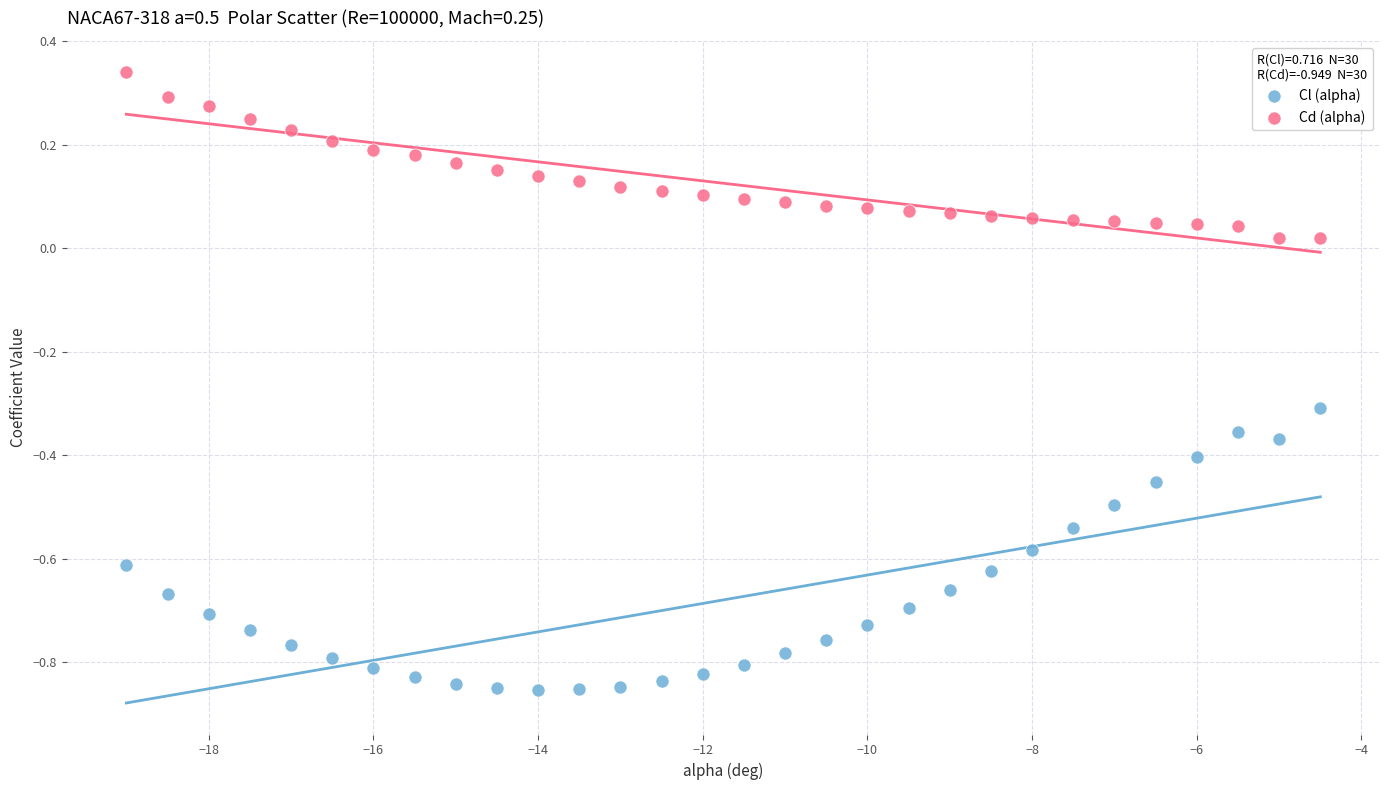

Which series reaches the minimum Y coordinate?

Cl (alpha)